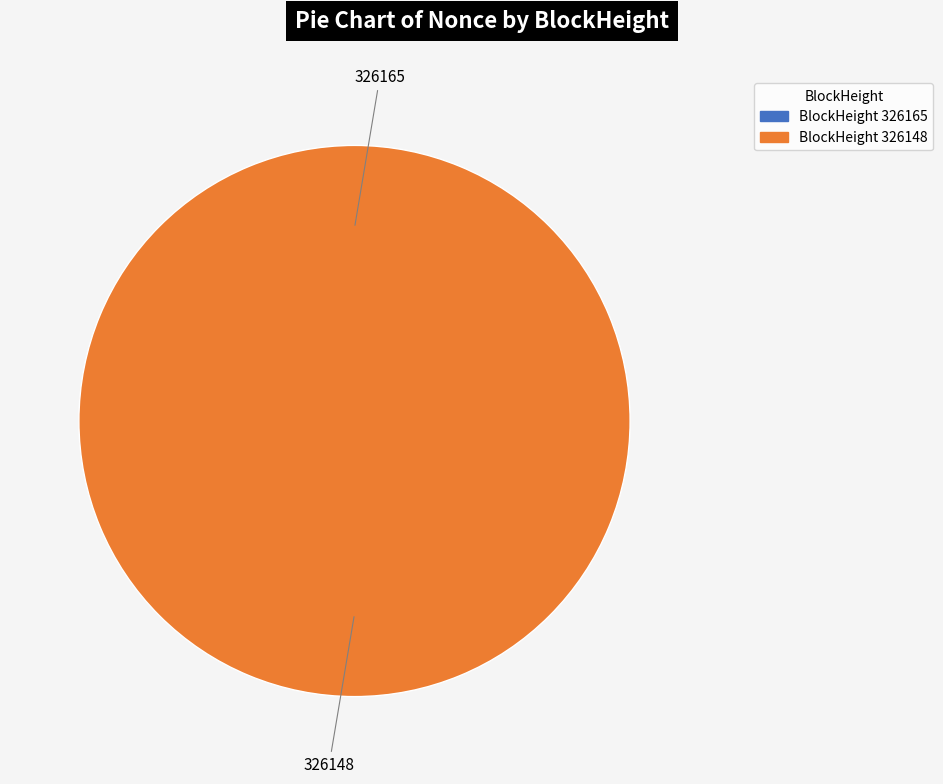

The 326148 slice represents 94% of the pie. True or false?

False